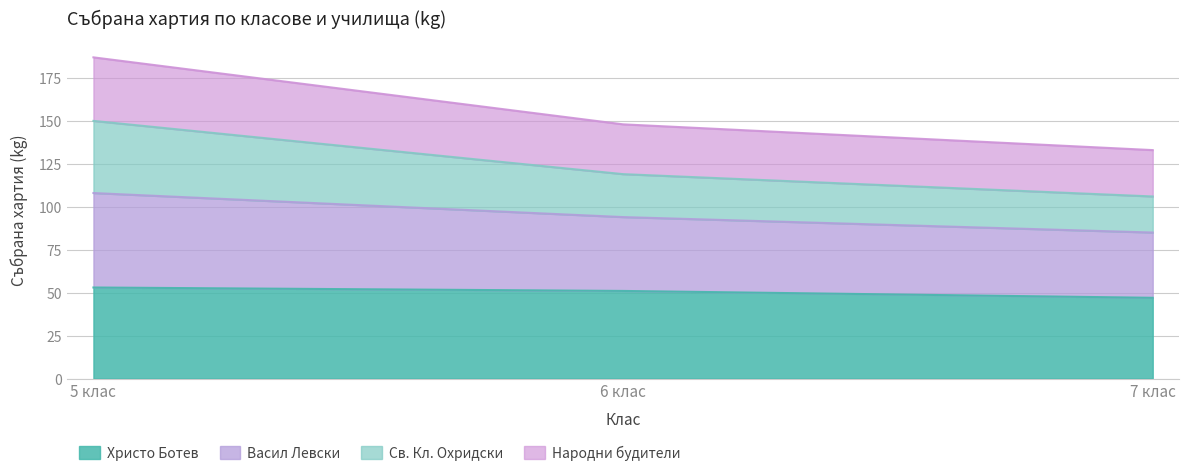

What is the difference between the Христо Ботев values at 7 клас and 5 клас?

6